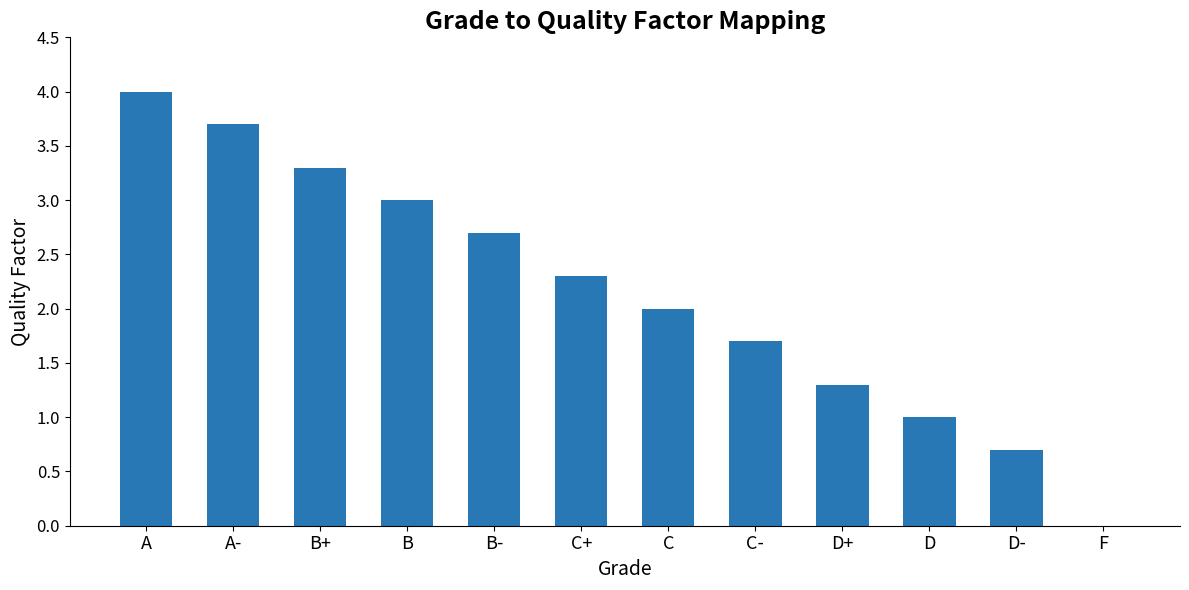

Is it true that the value at B- is 2.7?

True